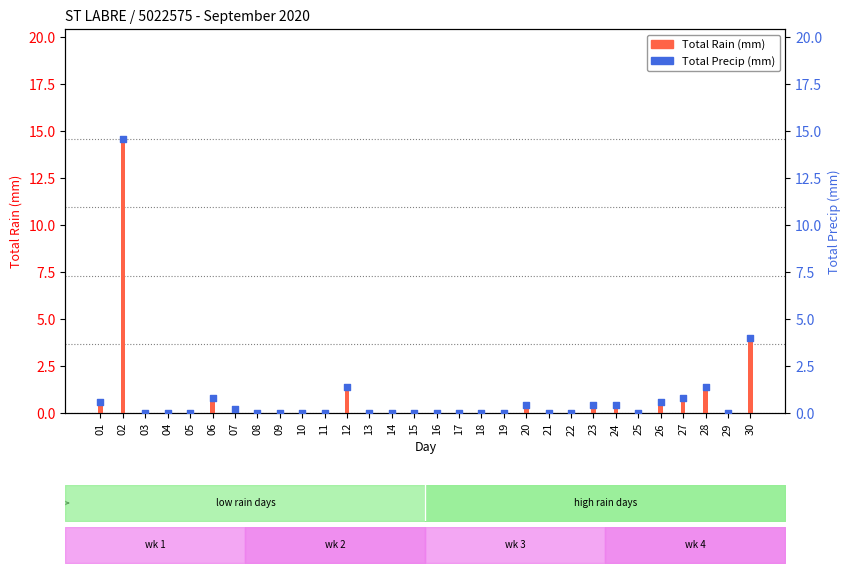

Which series contains the lowest Y value?

Total Rain (mm)